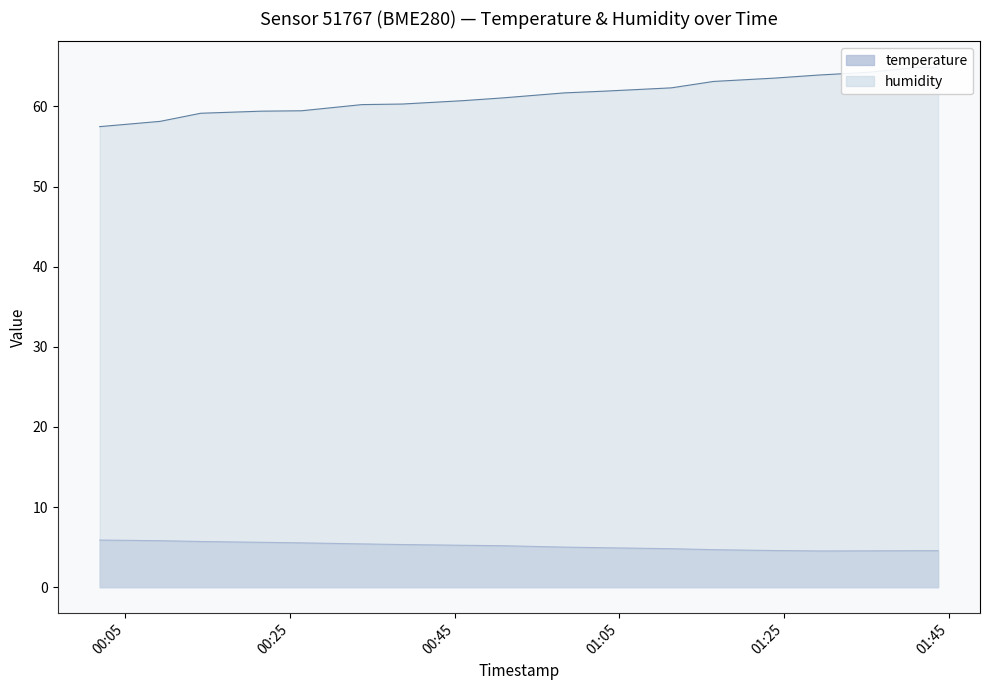

Which series has the largest total across all categories?

humidity